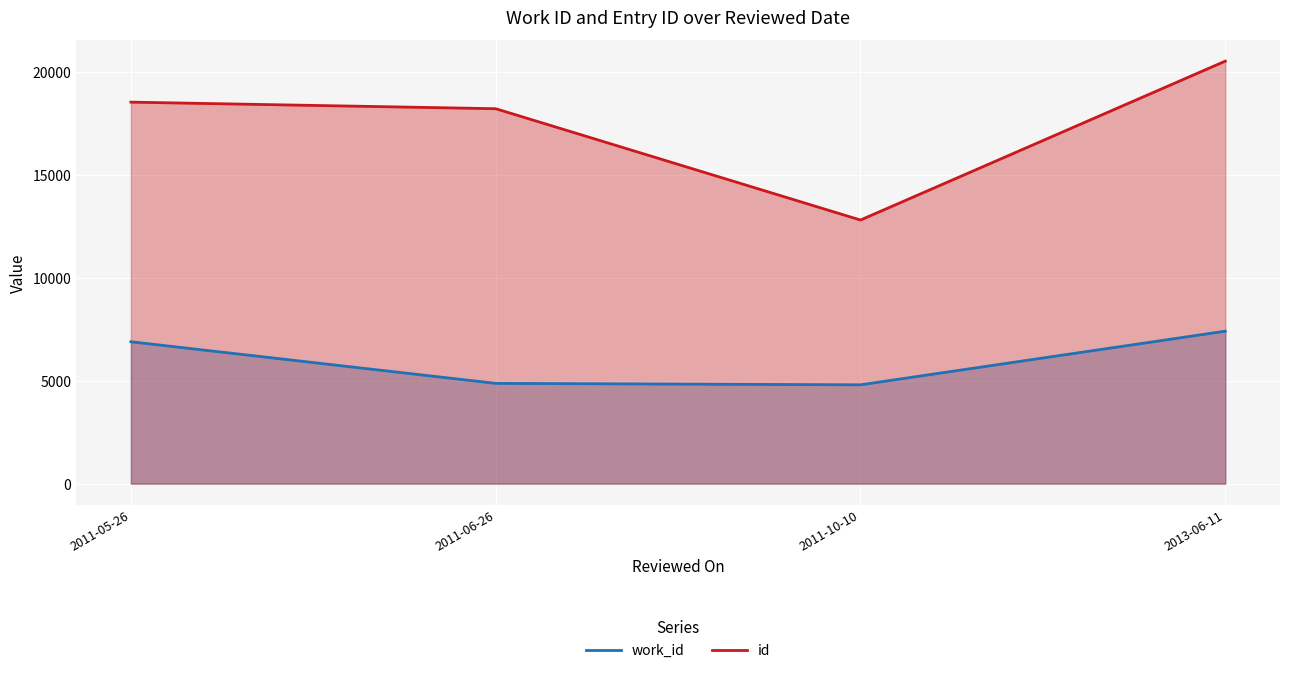

Reading right to left, list all the values displayed in this chart.

work_id: 7409.0	4802.0	4873.0	6894.0
id: 20532.0	12810.0	18220.0	18539.2